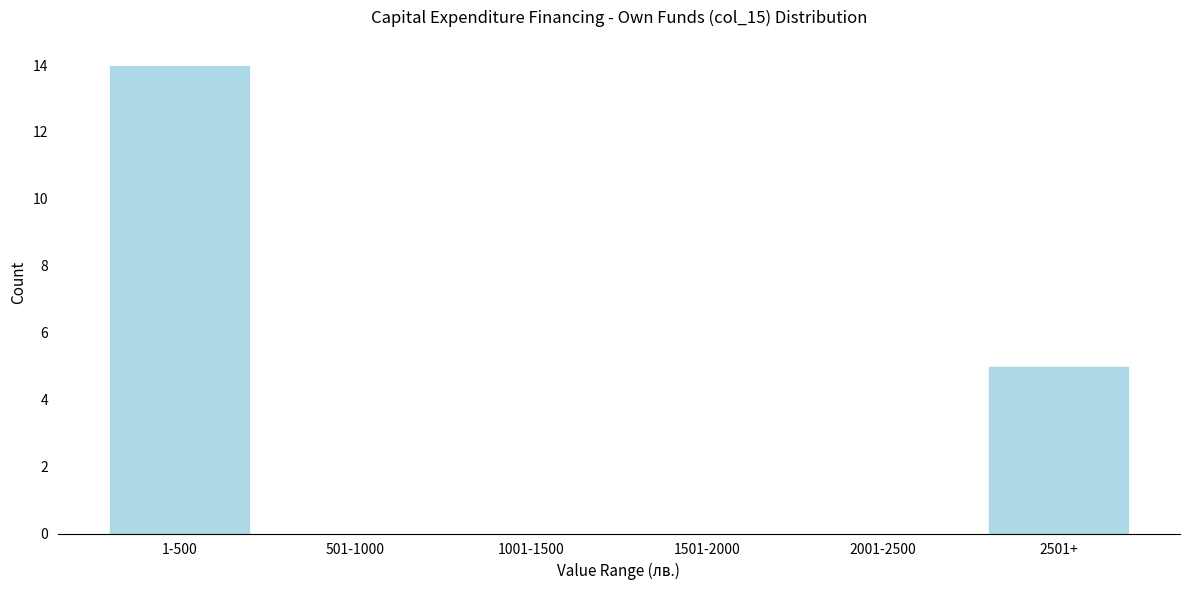

Reading left to right, transcribe all the data shown in this chart.

1-500=14	501-1000=0	1001-1500=0	1501-2000=0	2001-2500=0	2501+=5